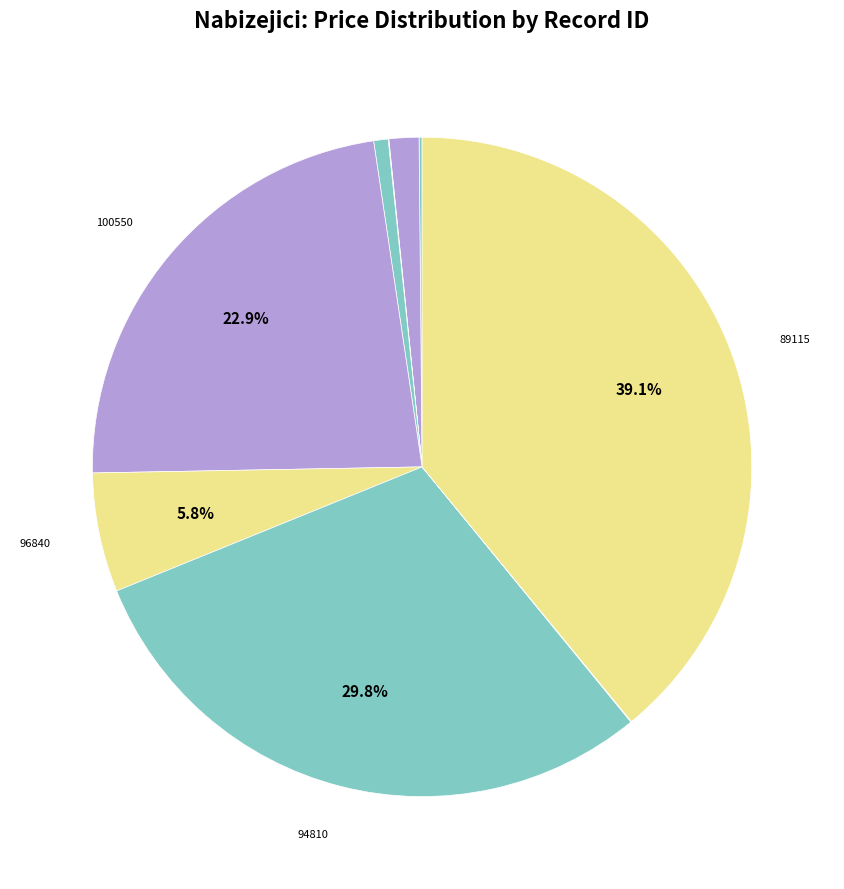

Rank the categories by value from lowest to highest.

102407, 93417, 103607, 102406, 103437, 96840, 100550, 94810, 89115